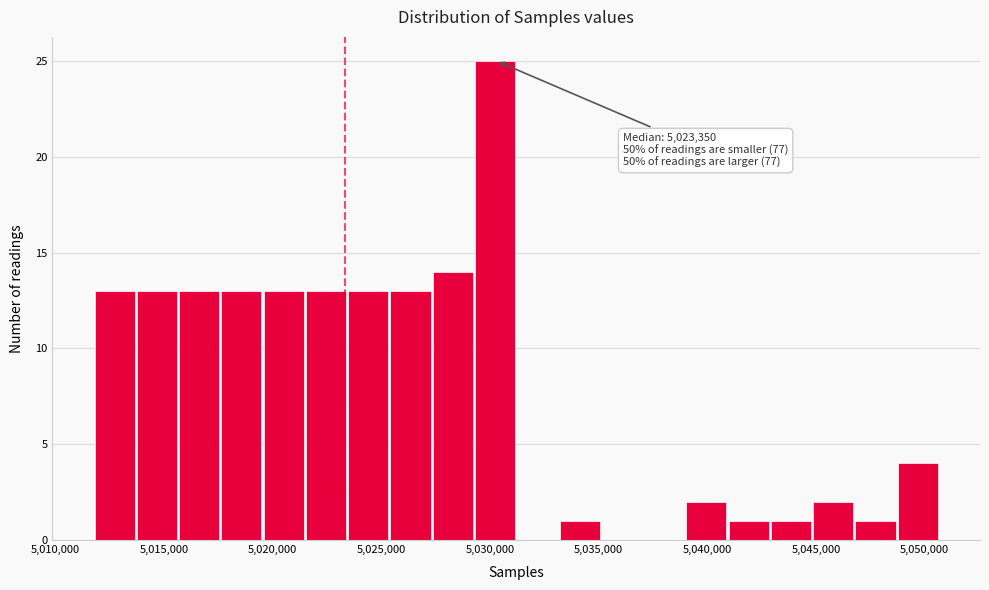

Around what value on the x-axis is the tallest bar? Give the approximate position of its centre, as read against the axis.

5030000